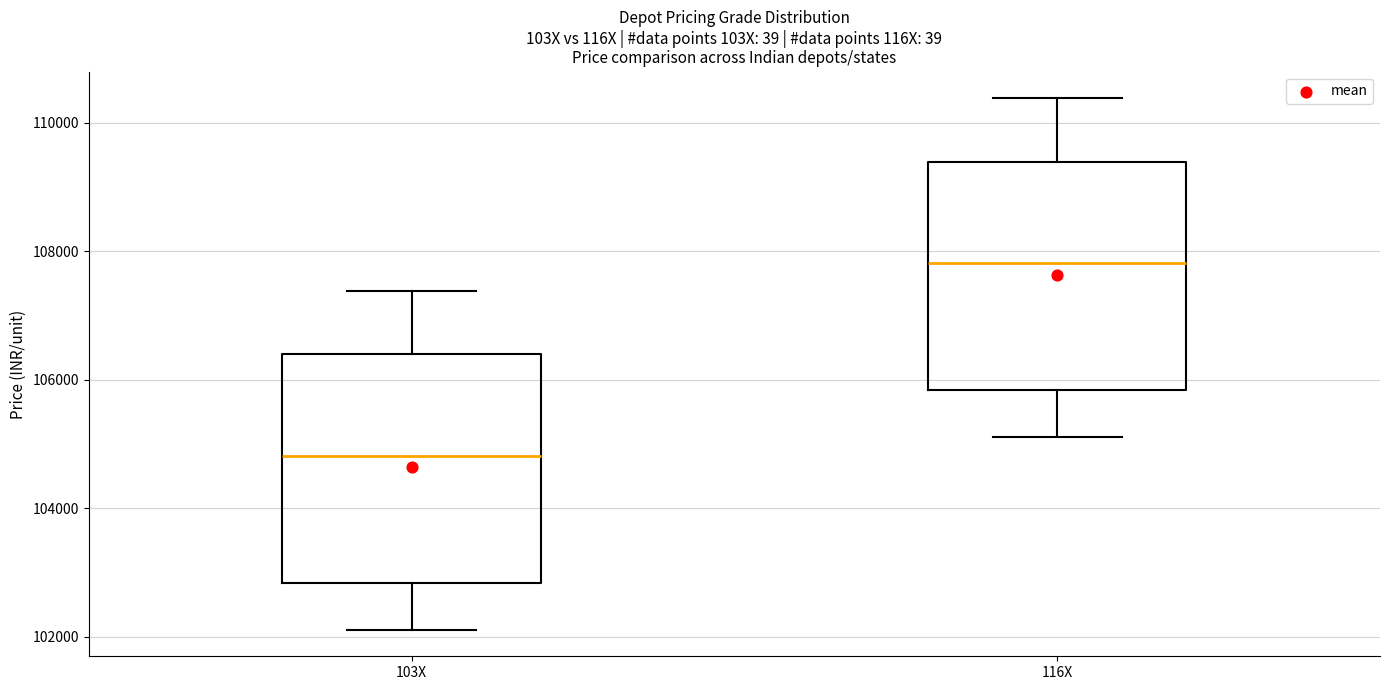

Where does the lower whisker of the box for 116X end on the y-axis? The values are not printed on the chart, so give them approximately, as read against the axis.

105200